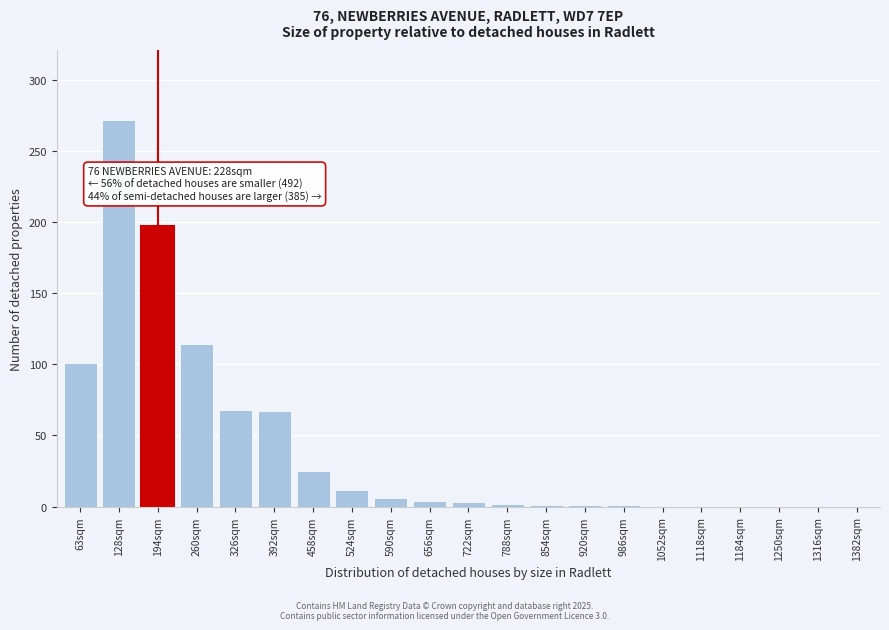

What is the maximum value shown in the chart?

272